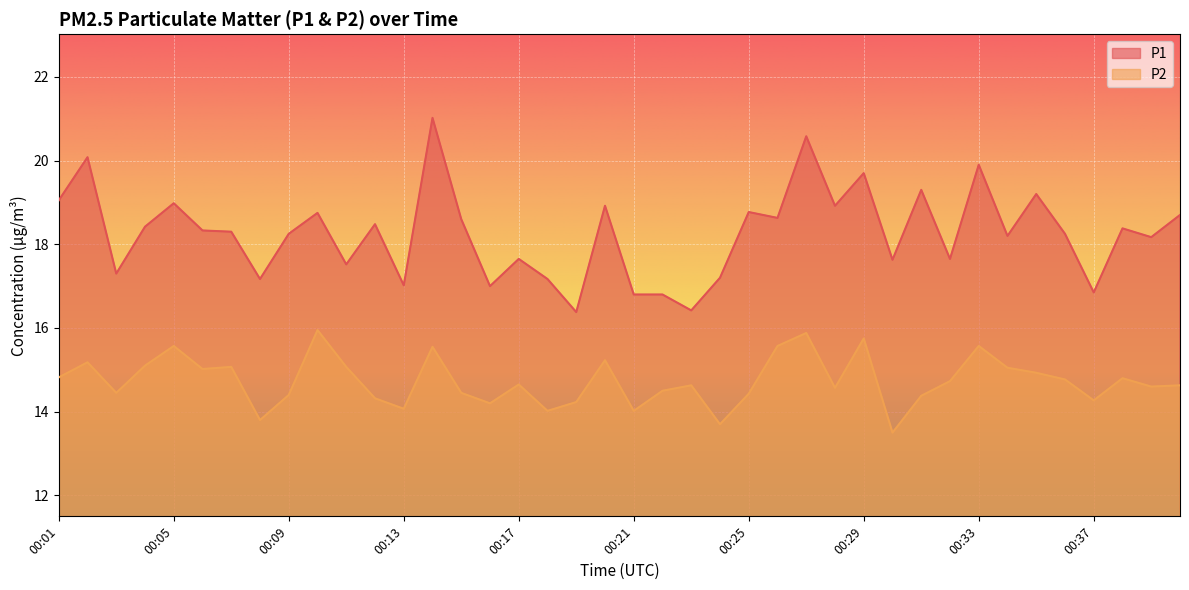

Reading left to right, list all the values displayed in this chart.

P1: 19.1	20.1	17.3	18.4	19.0	18.3	18.3	17.2	18.2	18.8	17.5	18.5	17.0	21.0	18.6	17.0	17.6	17.2	16.4	18.9	16.8	16.8	16.4	17.2	18.8	18.6	20.6	18.9	19.7	17.6	19.3	17.6	19.9	18.2	19.2	18.2	16.9	18.4	18.2	18.7
P2: 14.8	15.2	14.4	15.1	15.6	15.0	15.1	13.8	14.4	15.9	15.1	14.3	14.1	15.6	14.4	14.2	14.7	14.0	14.2	15.2	14.0	14.5	14.6	13.7	14.4	15.6	15.9	14.6	15.8	13.5	14.4	14.7	15.6	15.1	14.9	14.8	14.3	14.8	14.6	14.6